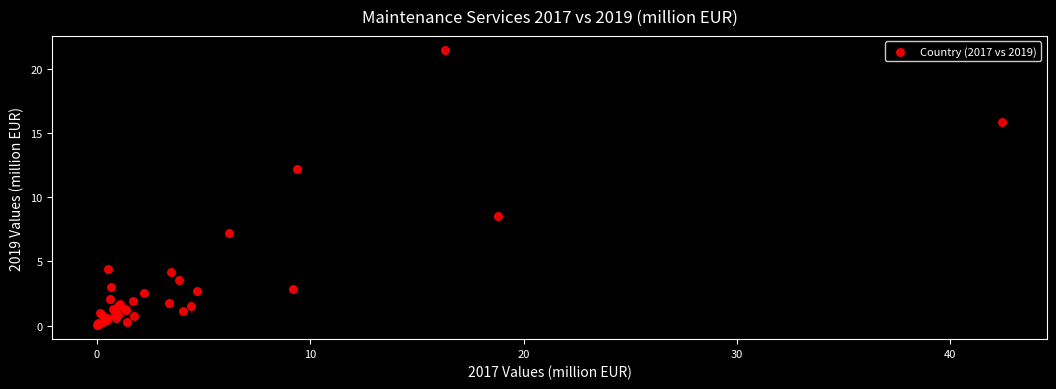

What Y value in the scatter plot is closest to 10?

8.6